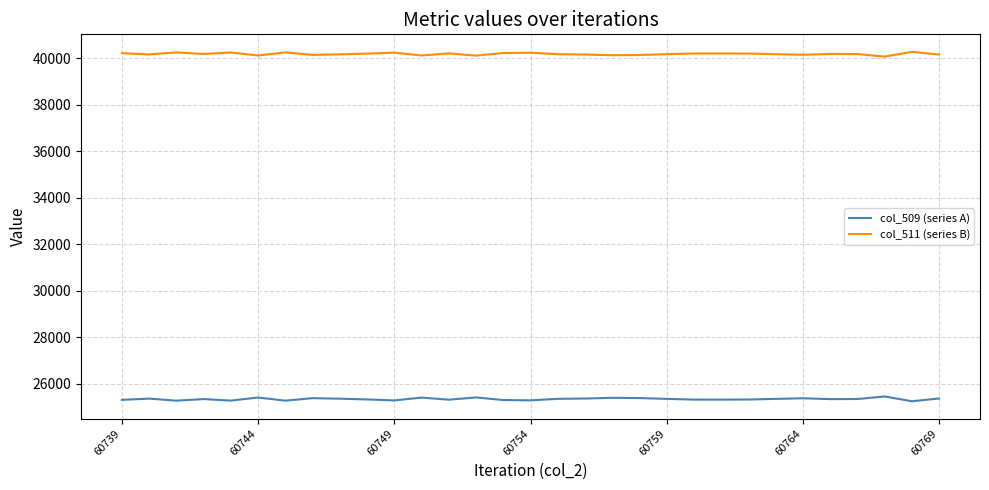

What is the smallest value displayed?

25258